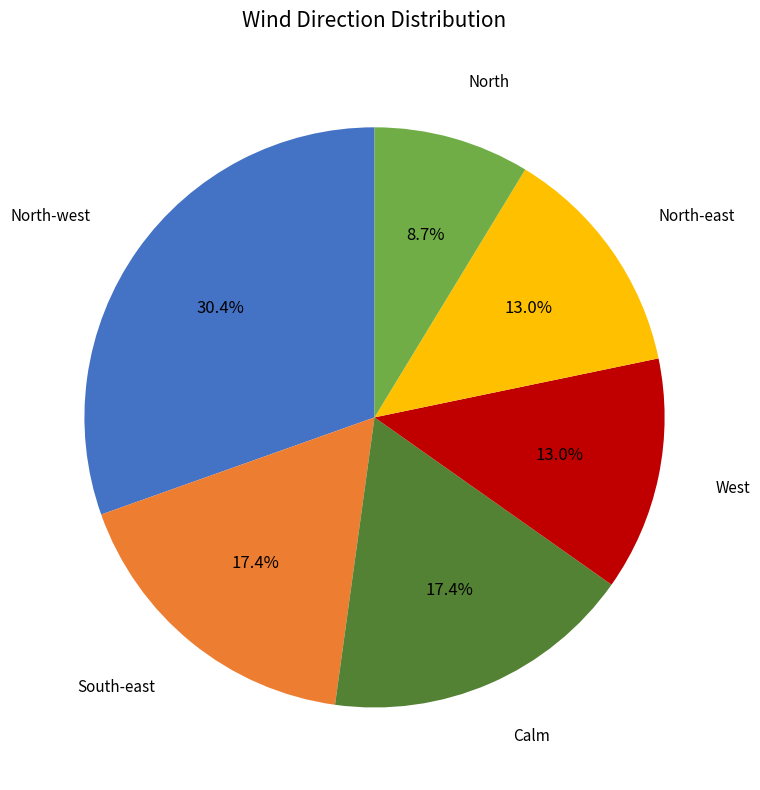

Is there any slice that represents more than half of the pie?

No